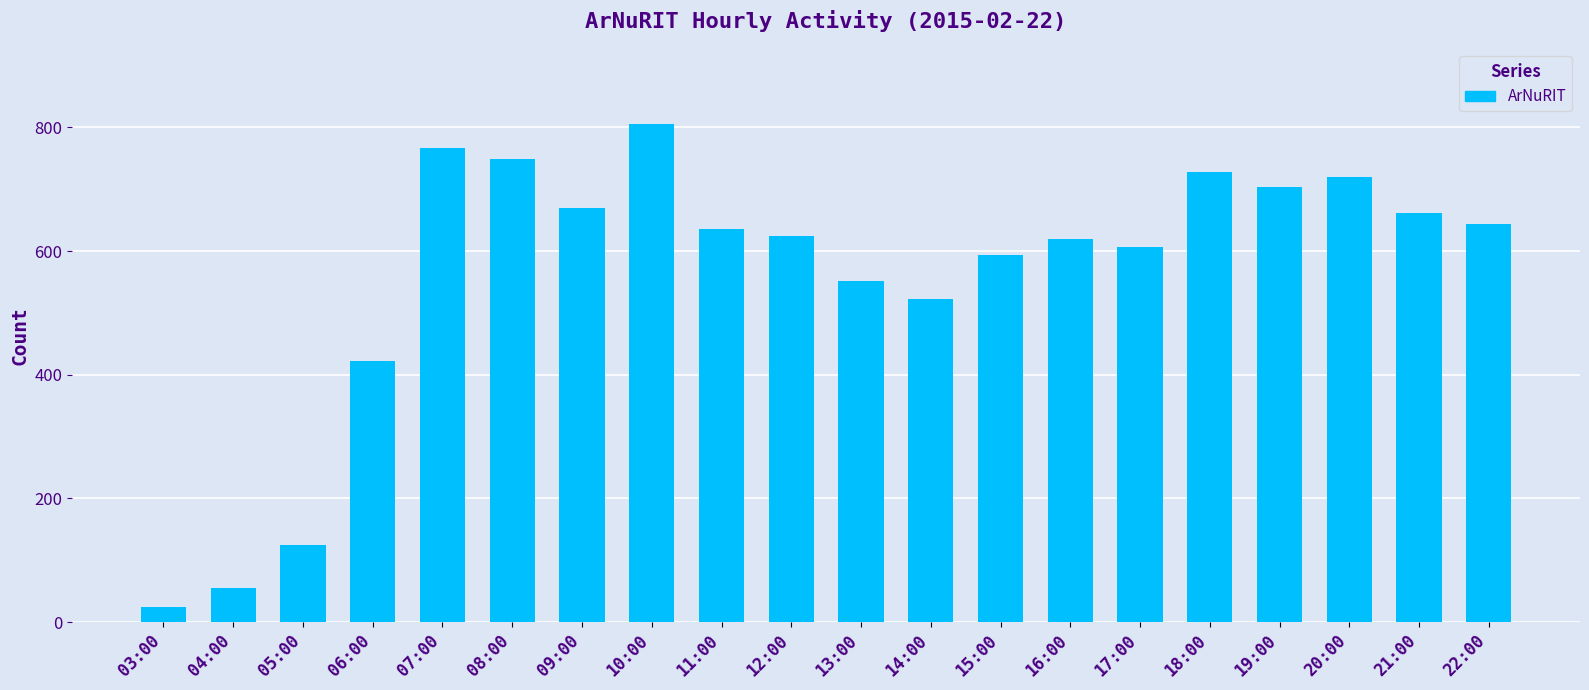

What is the ratio of the value at 09:00 to the value at 15:00?

1.1